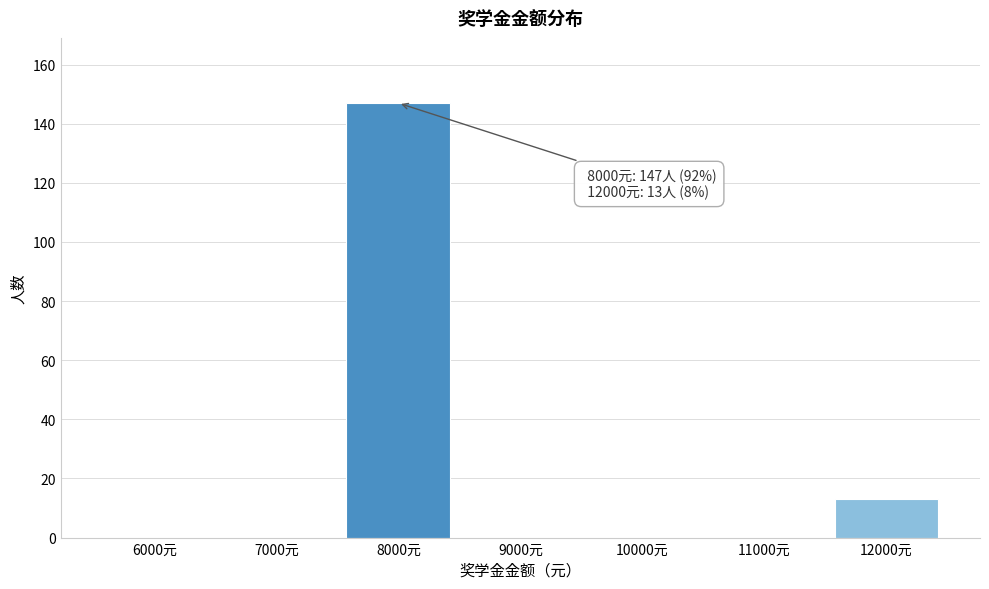

Reading left to right, transcribe all the data shown in this chart.

6000元=0	7000元=0	8000元=147	9000元=0	10000元=0	11000元=0	12000元=13